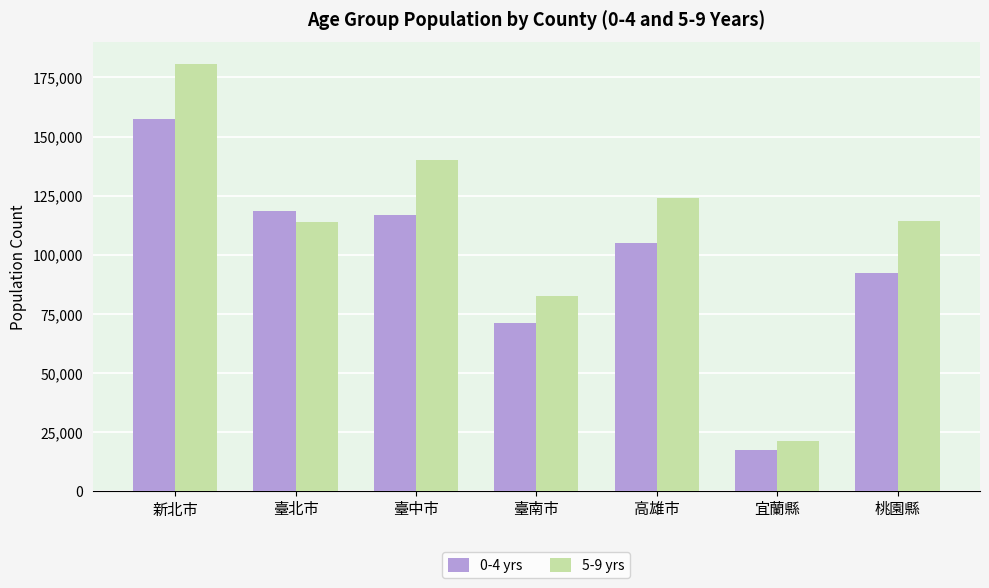

What is the value of the 5-9 yrs bar at the 1st from the left?

180882